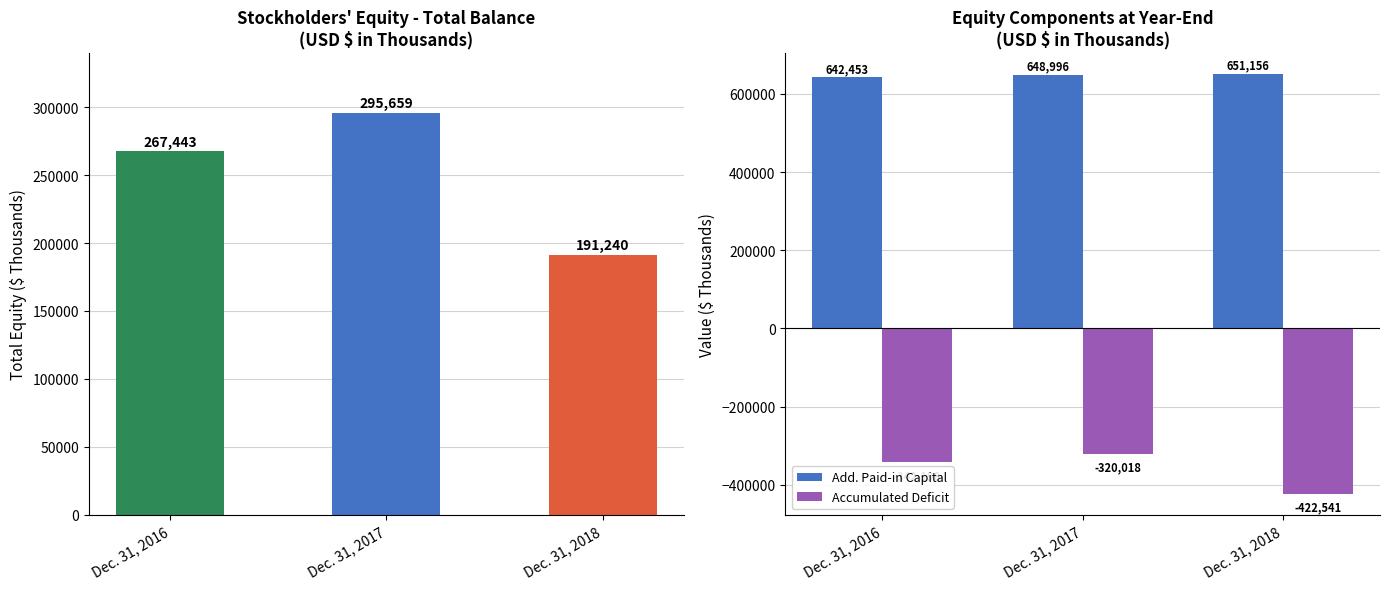

The value of Total Equity at Dec. 31, 2018 is 191240. True or false?

True